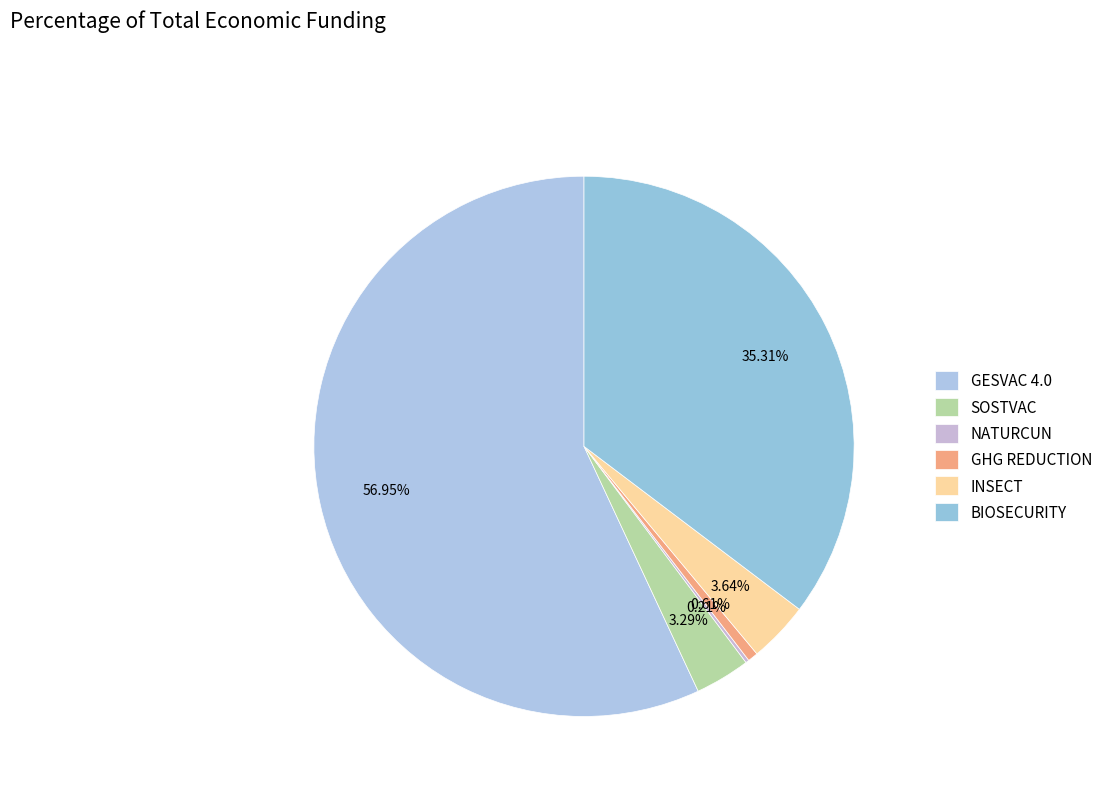

To the nearest percent, what is the average slice percentage?

17%